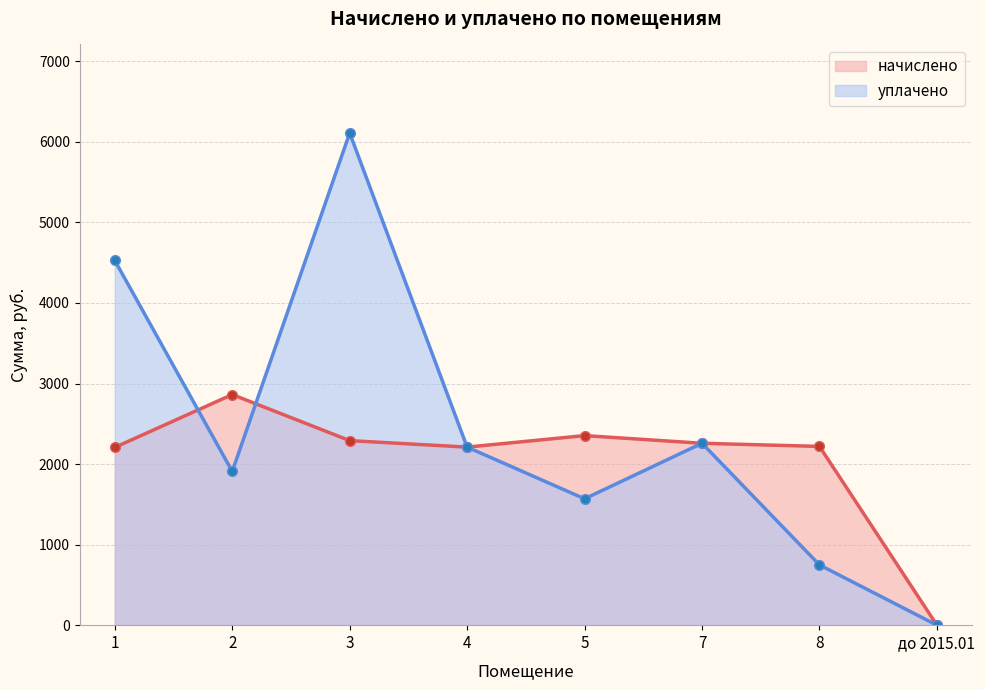

At which category does the chart reach its peak across all series?

3